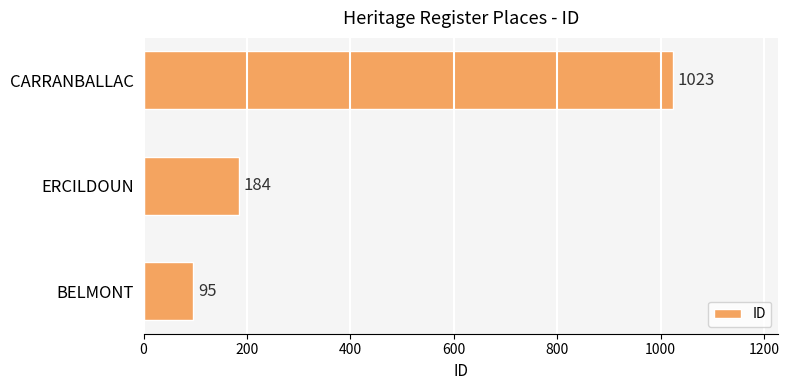

How many bars are there in total?

3